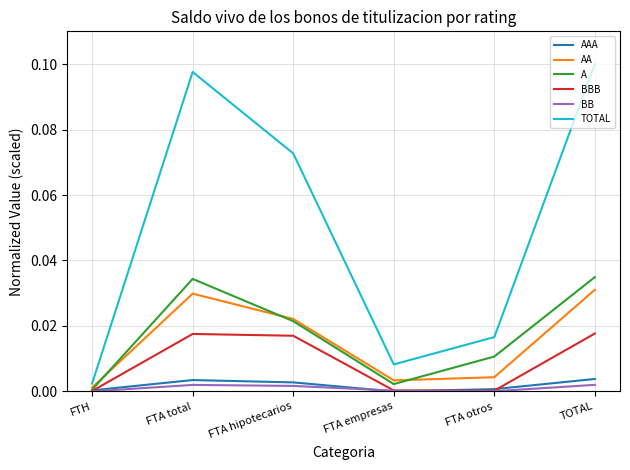

At which label does TOTAL reach its minimum?

FTH